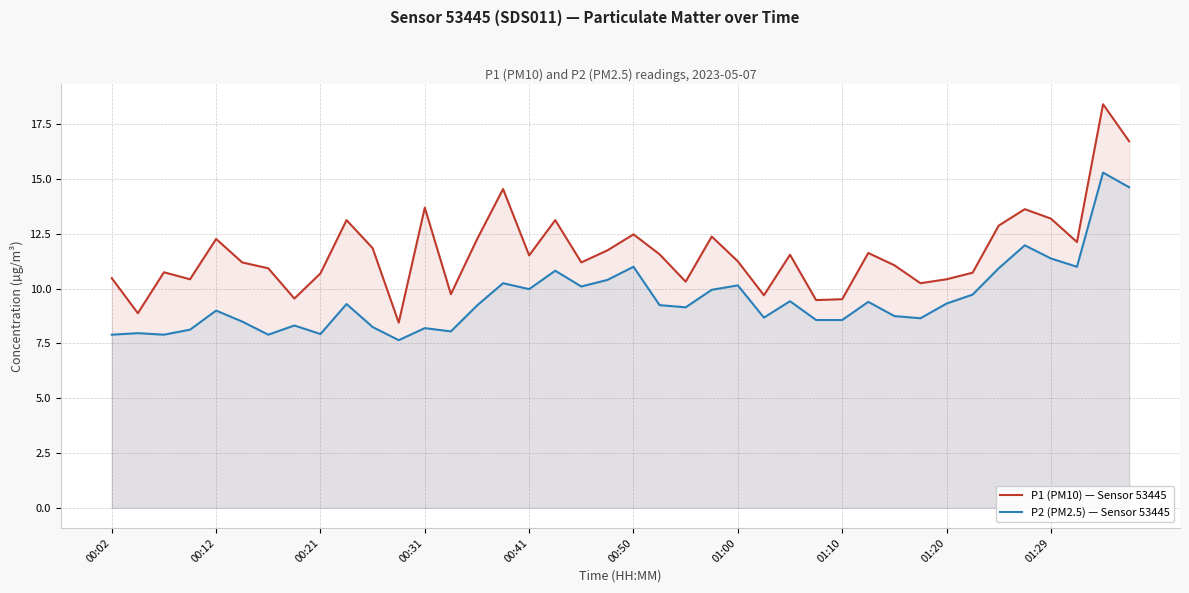

Rank the series by their maximum value, from lowest to highest.

P2 (PM2.5) — Sensor 53445, P1 (PM10) — Sensor 53445